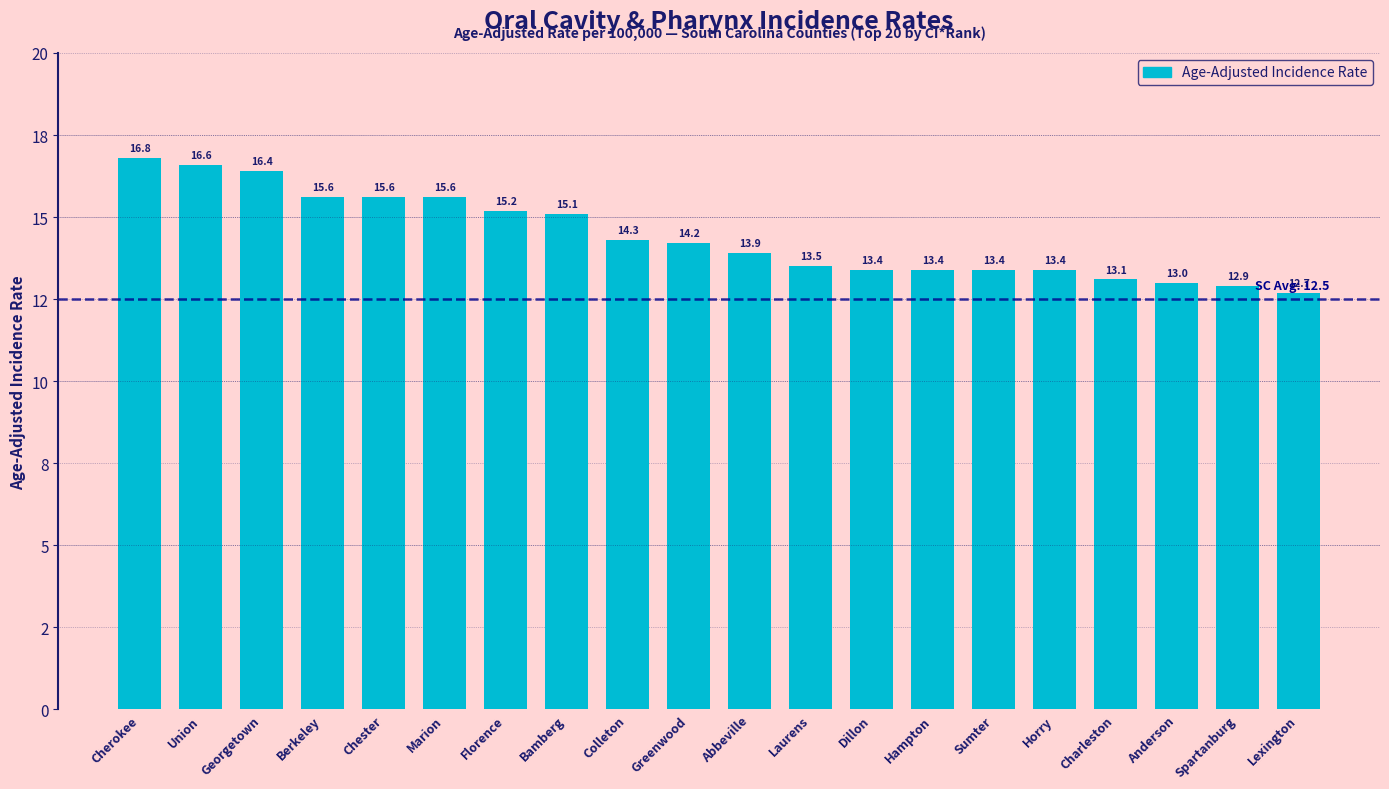

Where is the data nearest to the value 14?

Abbeville